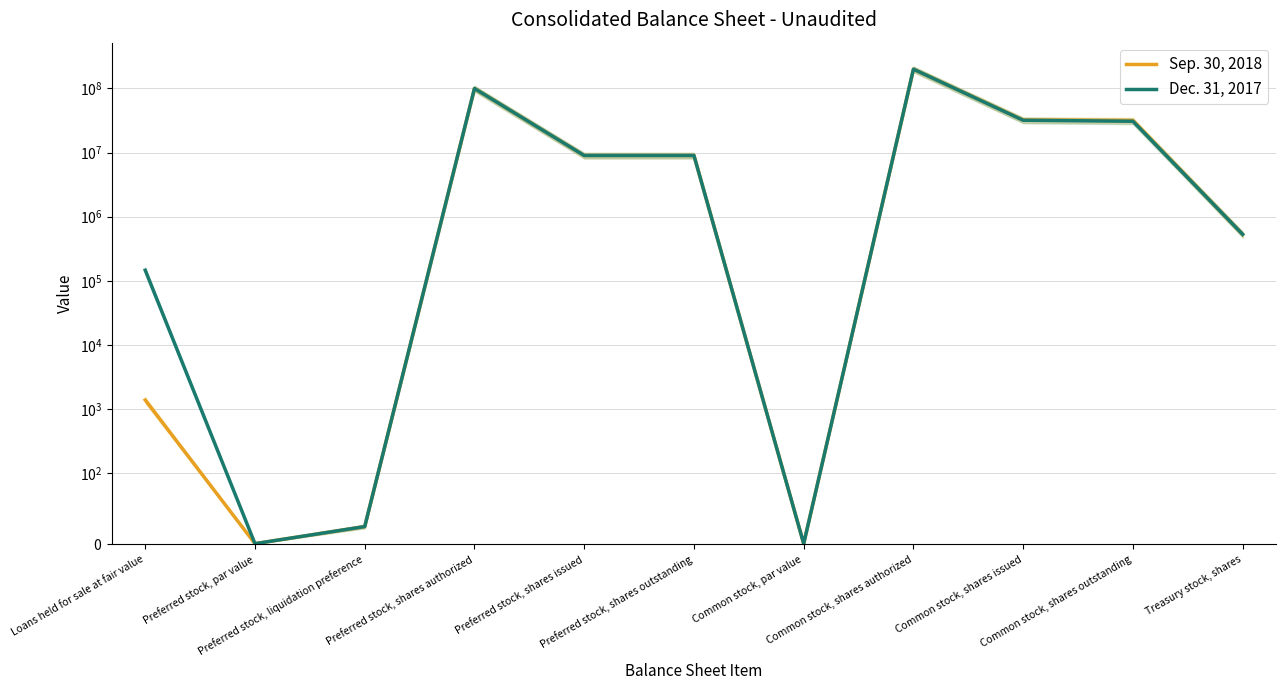

What is the value of the Sep. 30, 2018 point at the 5th from the left?

9000000